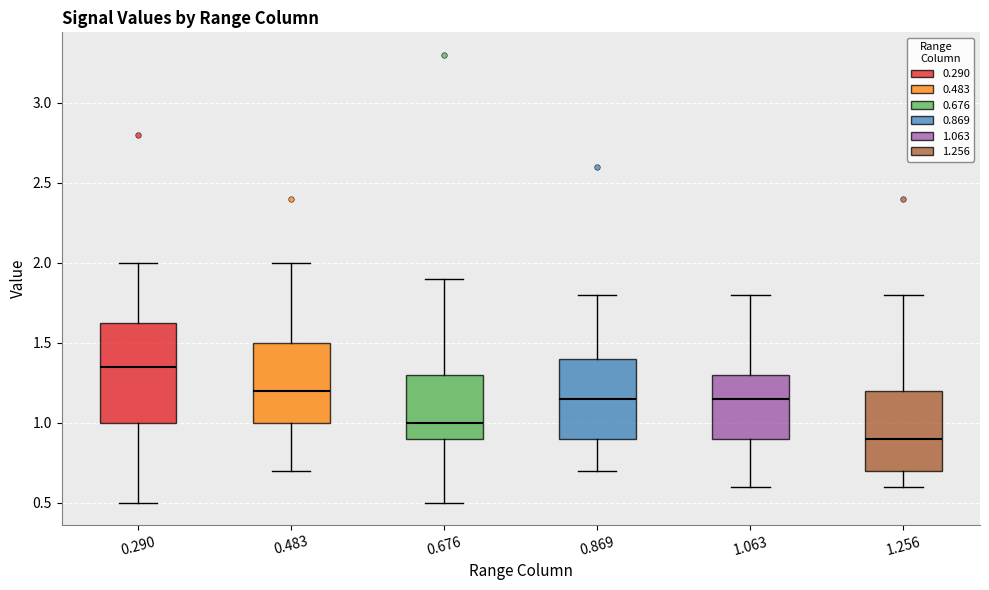

Reading left to right, read every box against the y-axis: the position of its median line, the range the box covers, and the ends of its whiskers. The values are not printed on the chart, so give them approximately, as read against the axis.

0.290: median 1.35, box 1.00 to 1.65, whiskers 0.50 to 2.00
0.483: median 1.20, box 1.00 to 1.50, whiskers 0.70 to 2.00
0.676: median 1.00, box 0.90 to 1.30, whiskers 0.50 to 1.90
0.869: median 1.15, box 0.90 to 1.40, whiskers 0.70 to 1.80
1.063: median 1.15, box 0.90 to 1.30, whiskers 0.60 to 1.80
1.256: median 0.90, box 0.70 to 1.20, whiskers 0.60 to 1.80